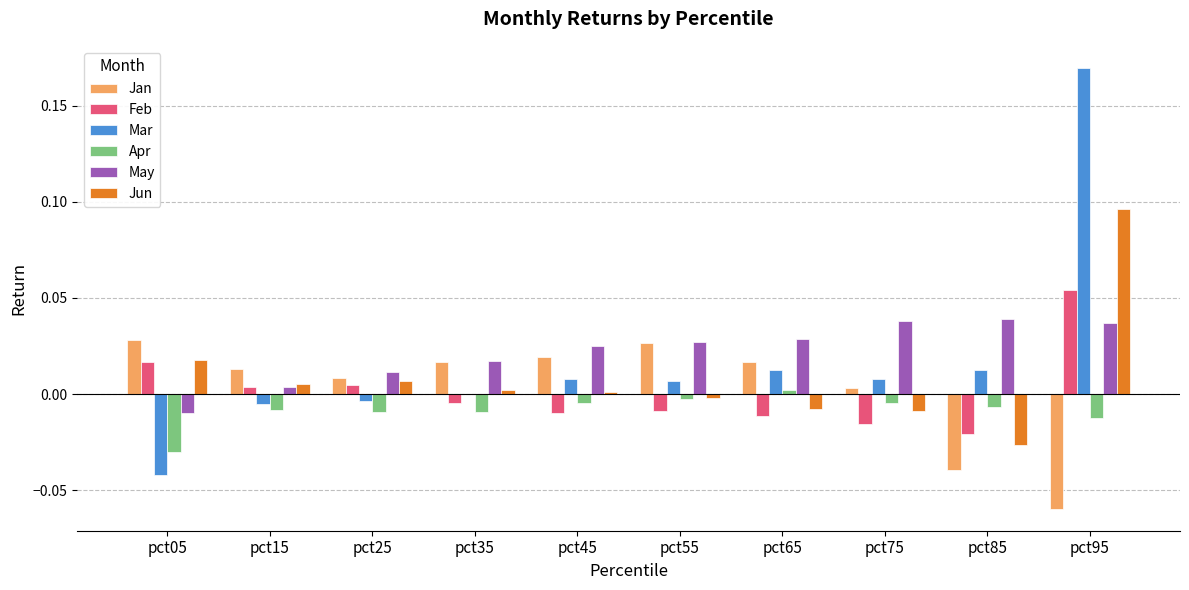

What are all the series names shown in the legend?

Jan, Feb, Mar, Apr, May, Jun